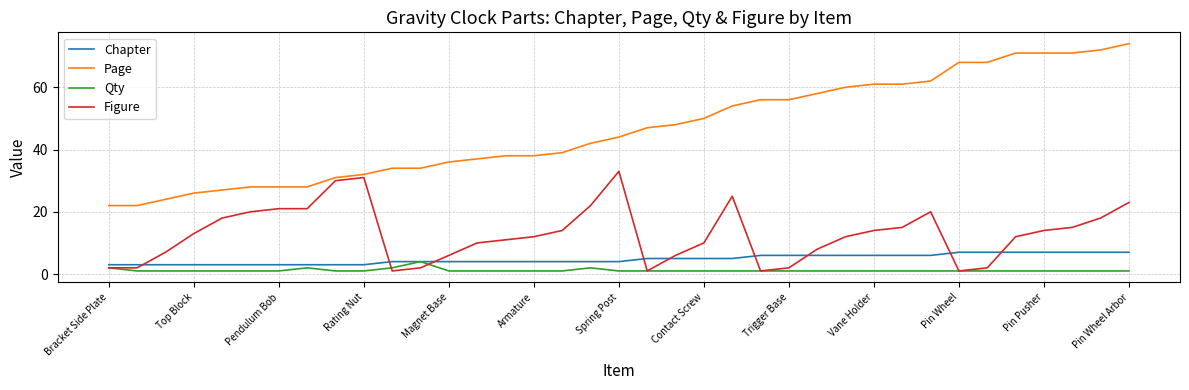

True or false: Page and Chapter cross at least once.

False